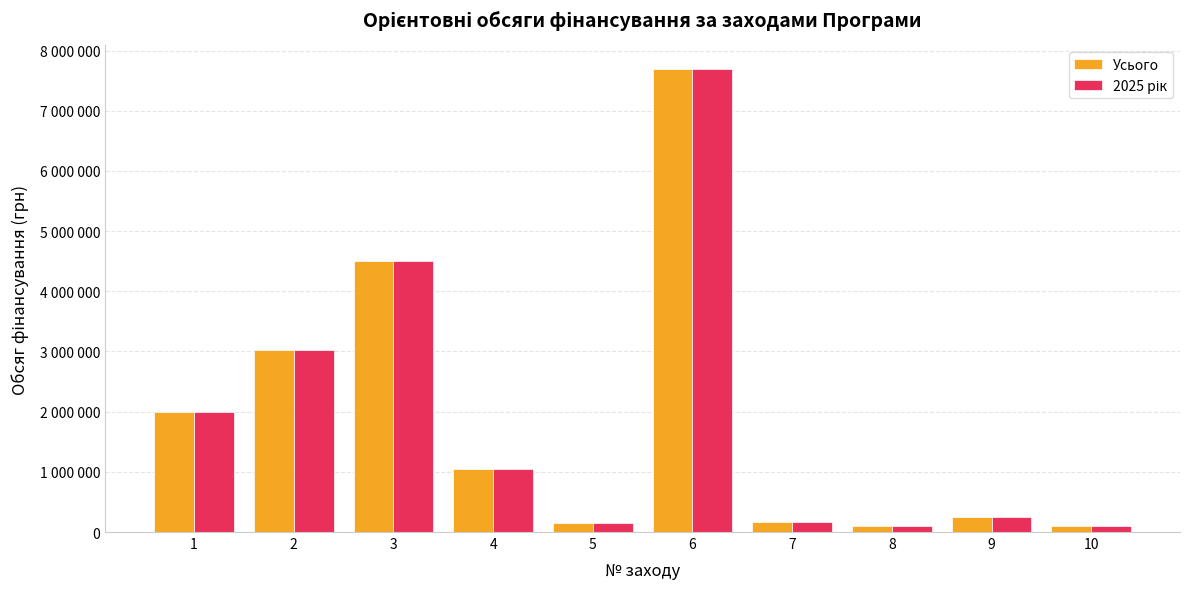

At which category is the sum across all series the highest?

6